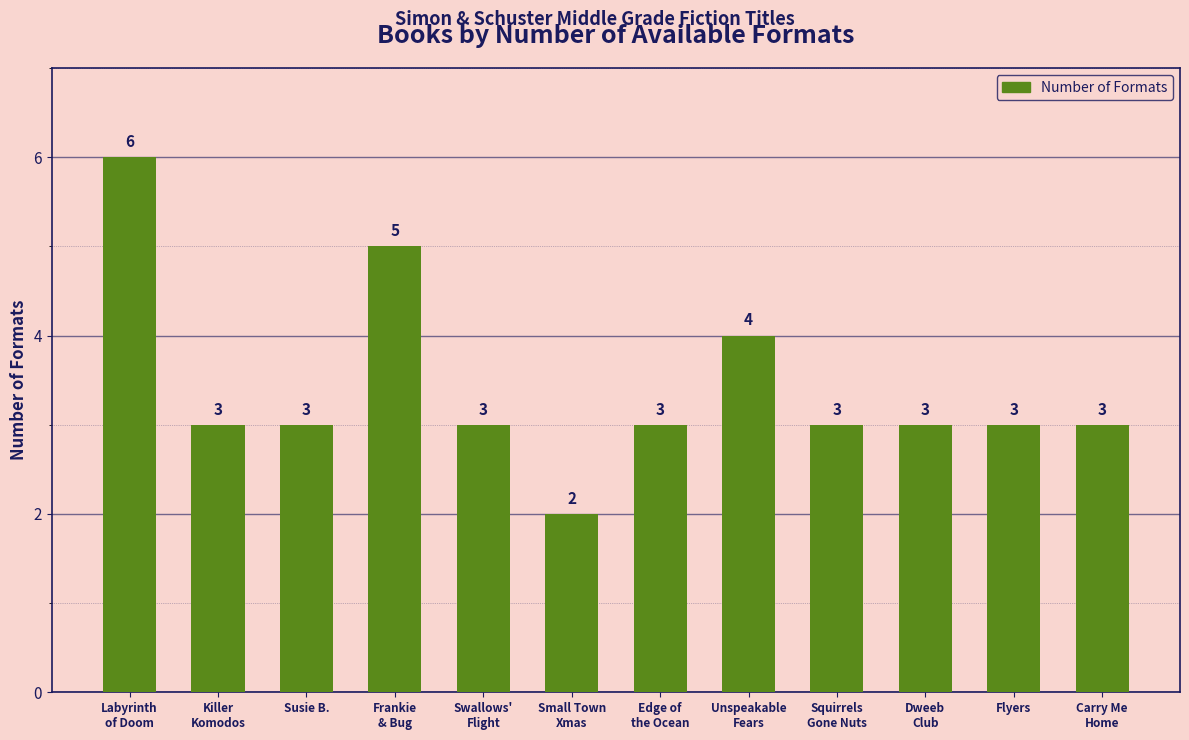

At which category does the chart reach its peak across all series?

Labyrinth
of Doom